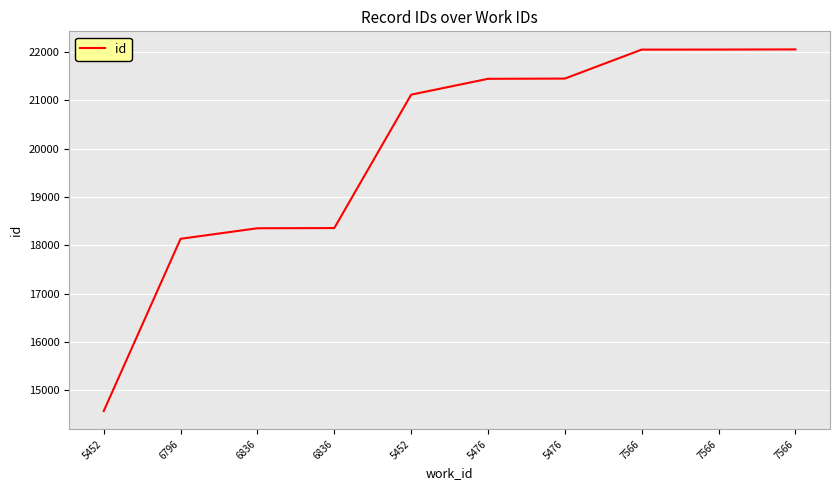

Reading right to left, list all the values displayed in this chart.

7566=22053	7566=22050	7566=22049	5476=21450	5476=21445	5452=21117	6836=18358	6836=18354	6796=18136	5452=14574